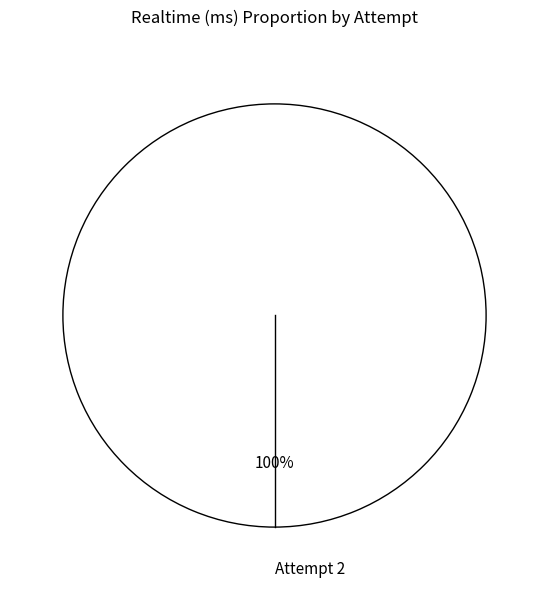

Is there a majority slice in this chart?

Yes